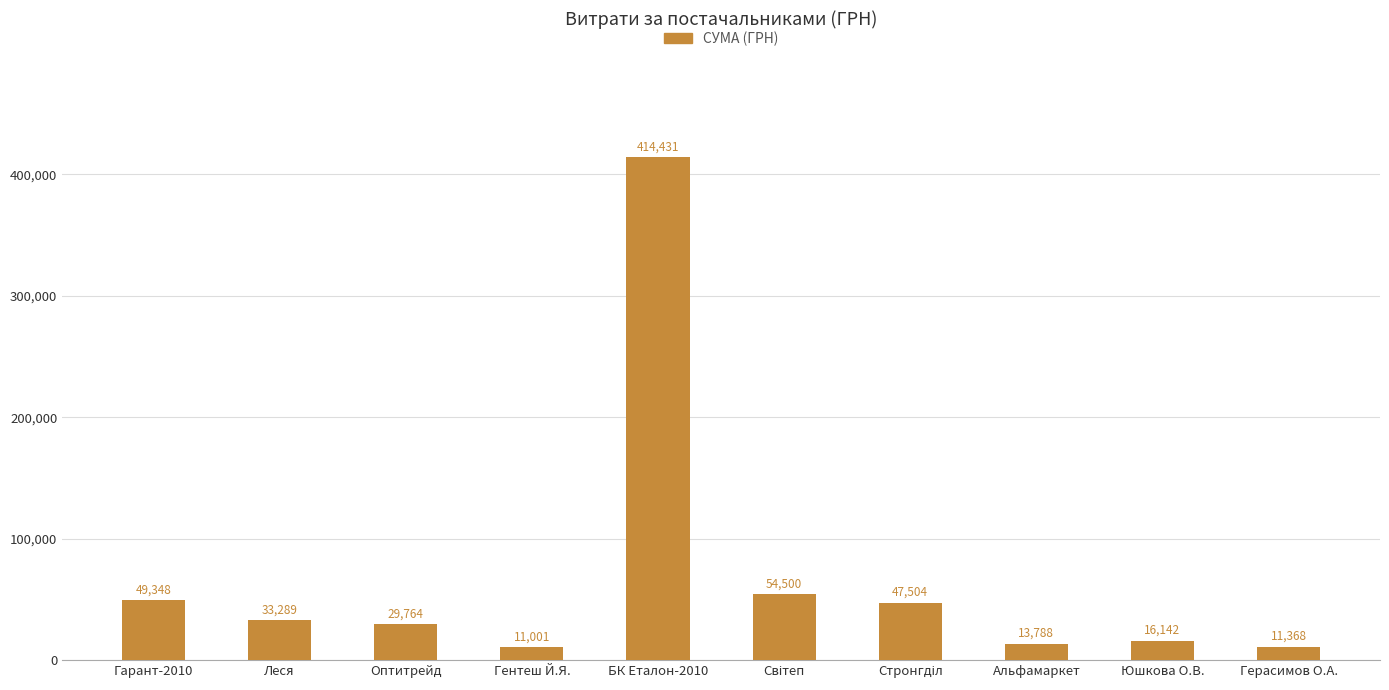

At which label does the data first exceed 33289?

Гарант-2010